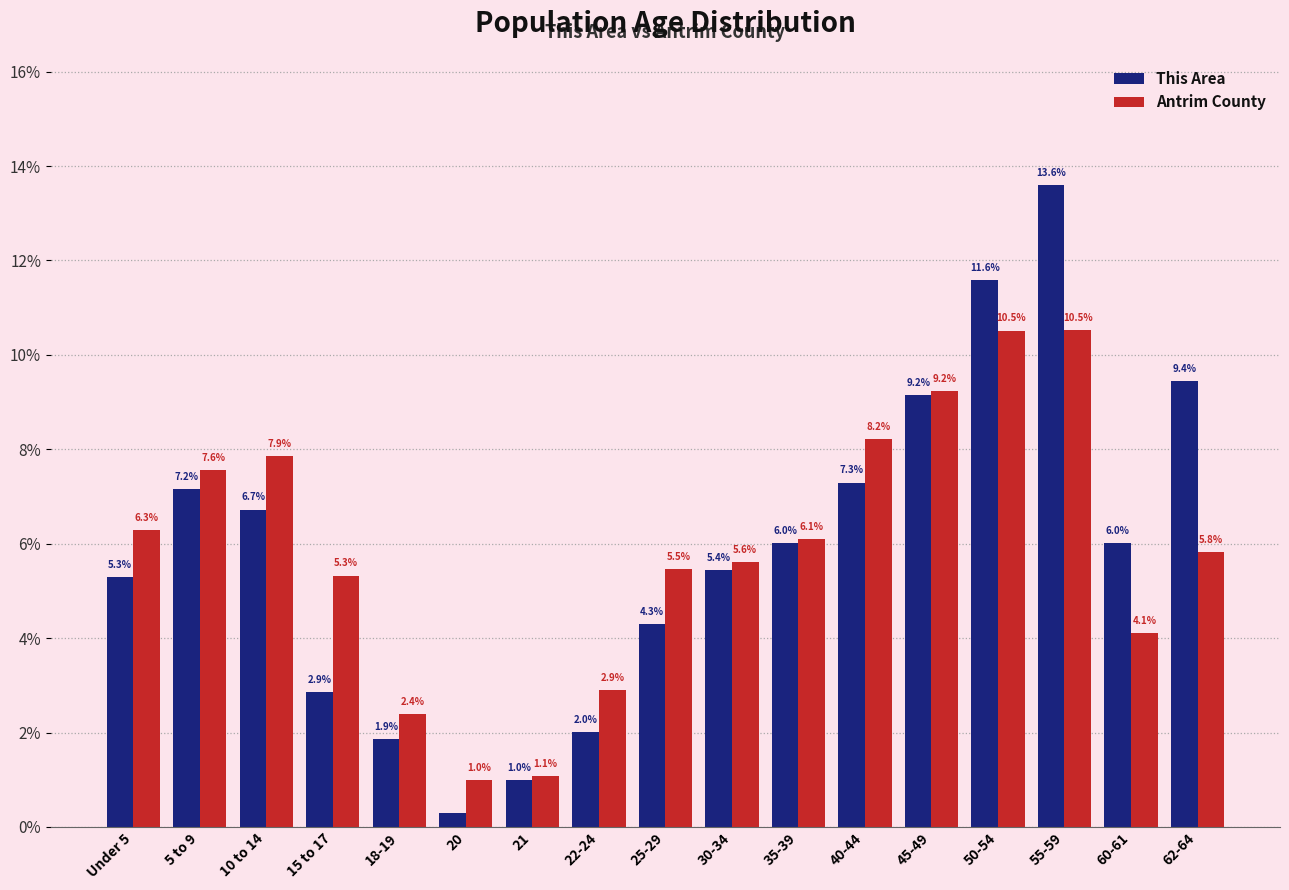

At which label does This Area reach its peak?

55-59